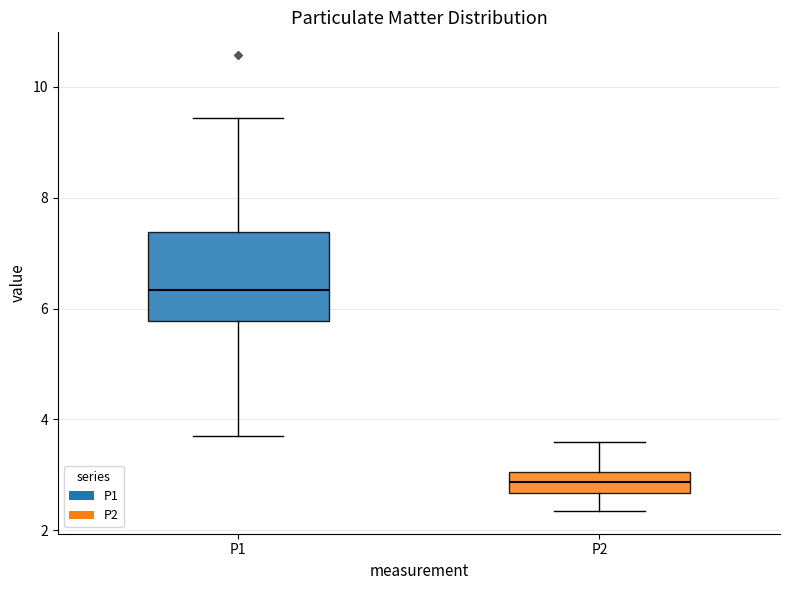

Reading left to right, read every box against the y-axis: the position of its median line, the range the box covers, and the ends of its whiskers. The values are not printed on the chart, so give them approximately, as read against the axis.

P1: median 6.4, box 5.8 to 7.4, whiskers 3.8 to 9.4
P2: median 2.8, box 2.6 to 3.0, whiskers 2.4 to 3.6